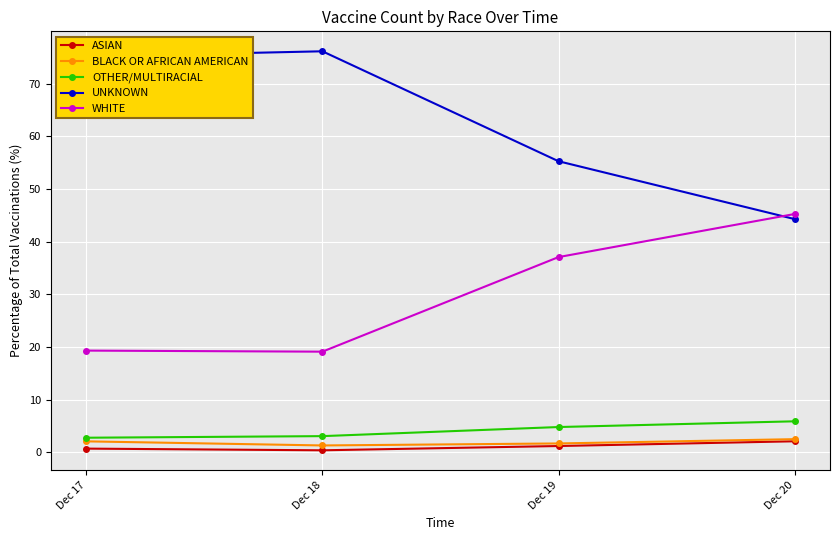

What is the total value across all series at Dec 17?

100.0